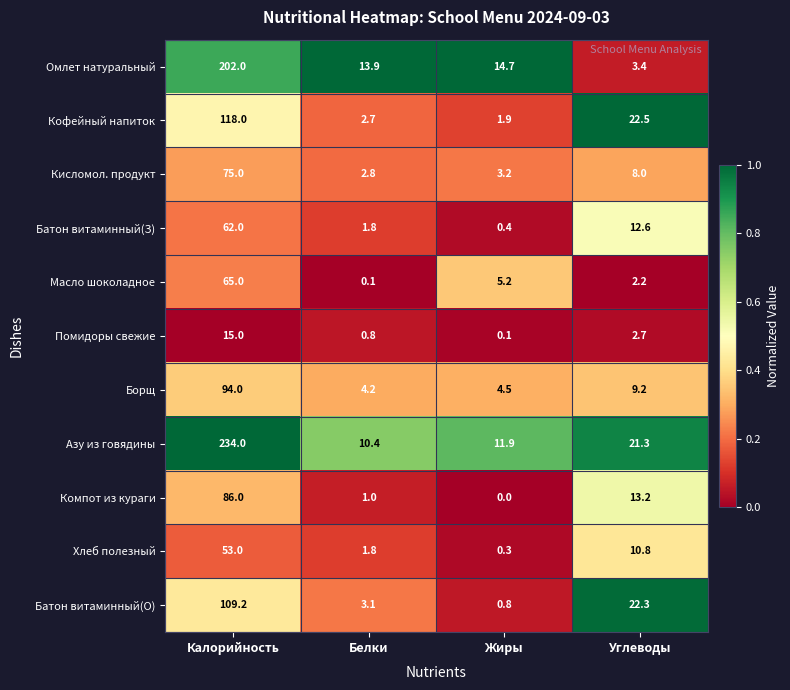

How many data points does each series have?

4